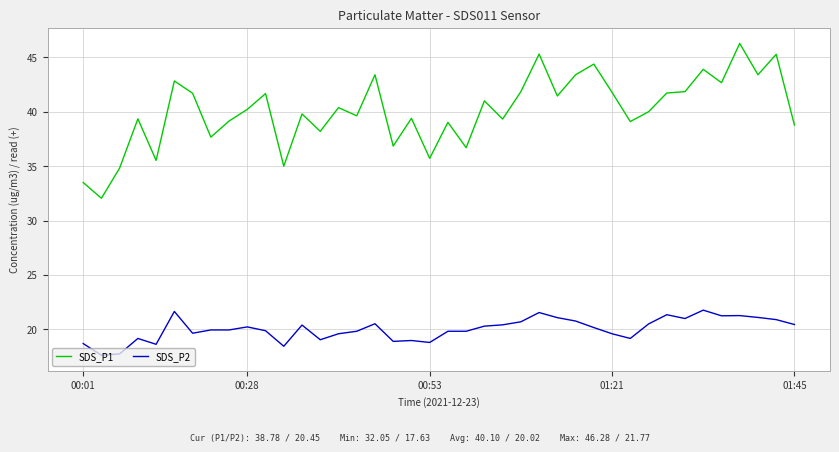

At how many categories does at least one series exceed 20?

40